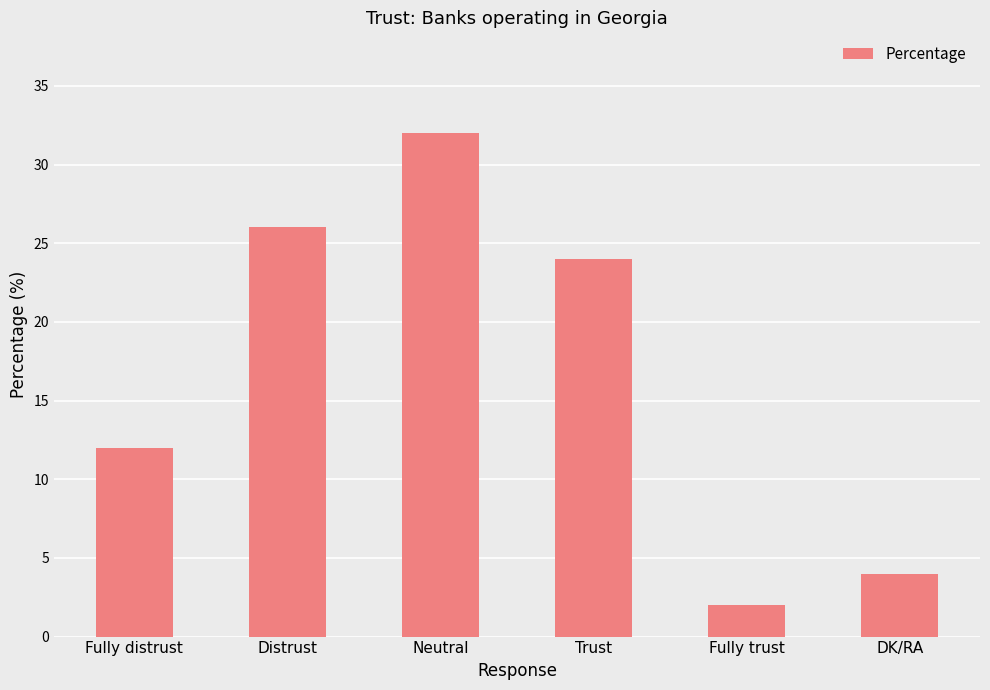

True or false: the data shows 2 at Fully trust.

True